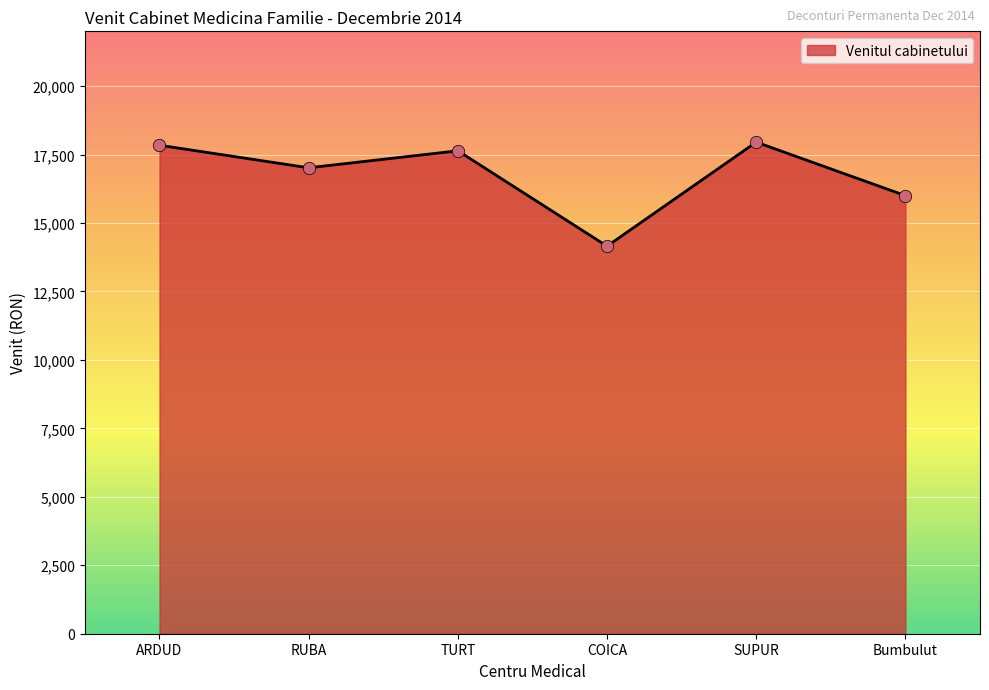

What is the ratio of the value at SUPUR to the value at TURT?

1.0